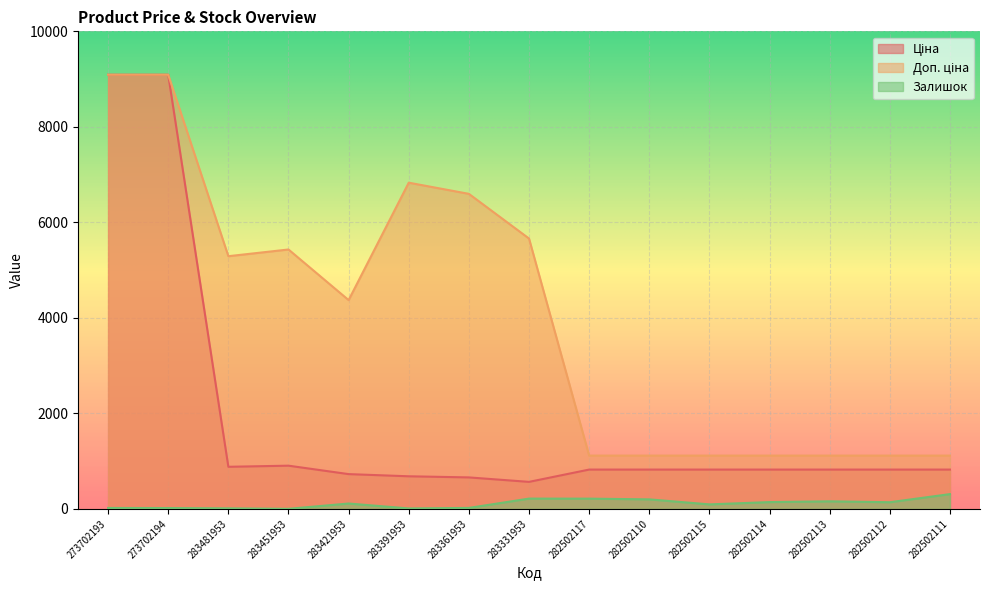

At which category does Ціна reach its first local peak?

283451953